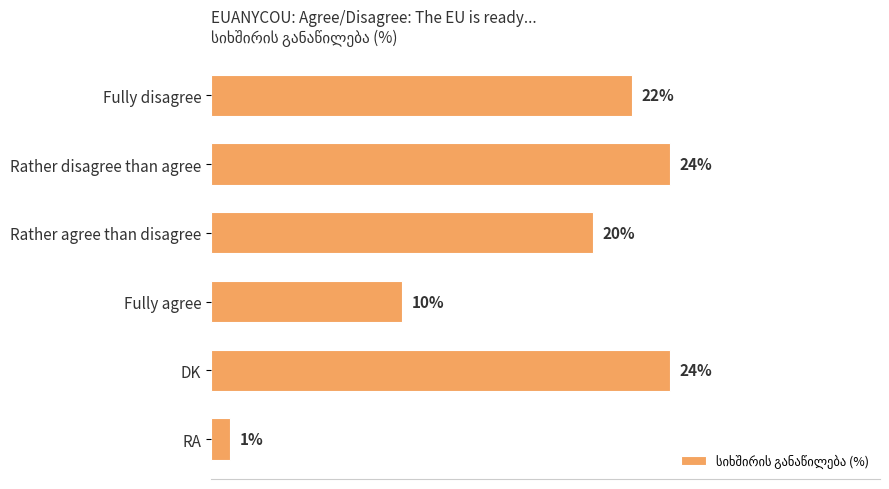

Between Rather agree than disagree and Fully agree, which is larger?

Rather agree than disagree